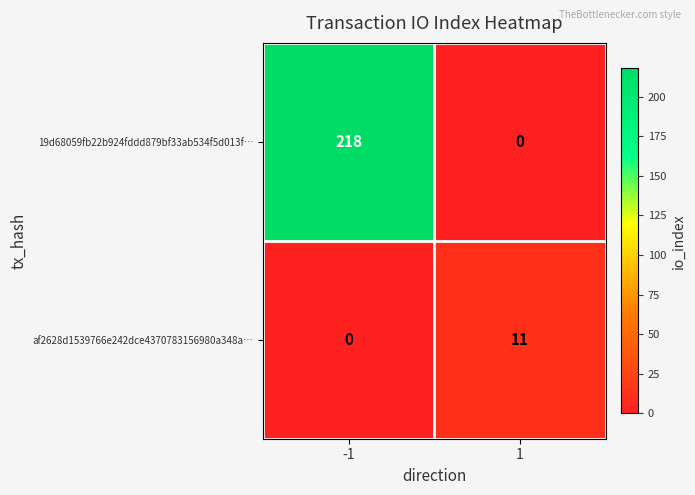

Is it true that af2628d1539766e242dce4370783156980a348a… equals 0 at -1?

True